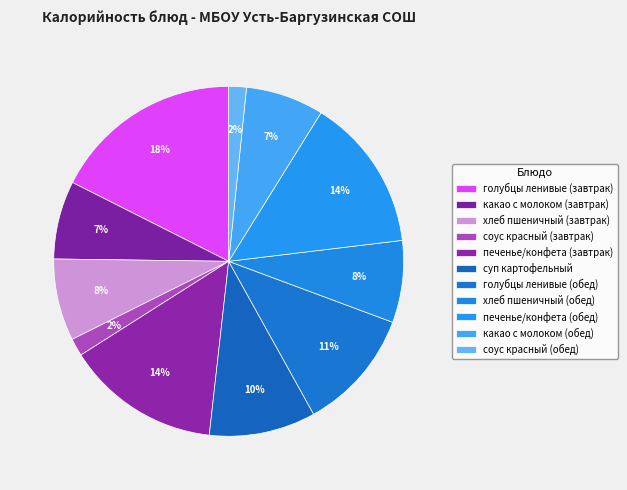

Is it true that какао с молоком (завтрак) is 7% of the pie?

True